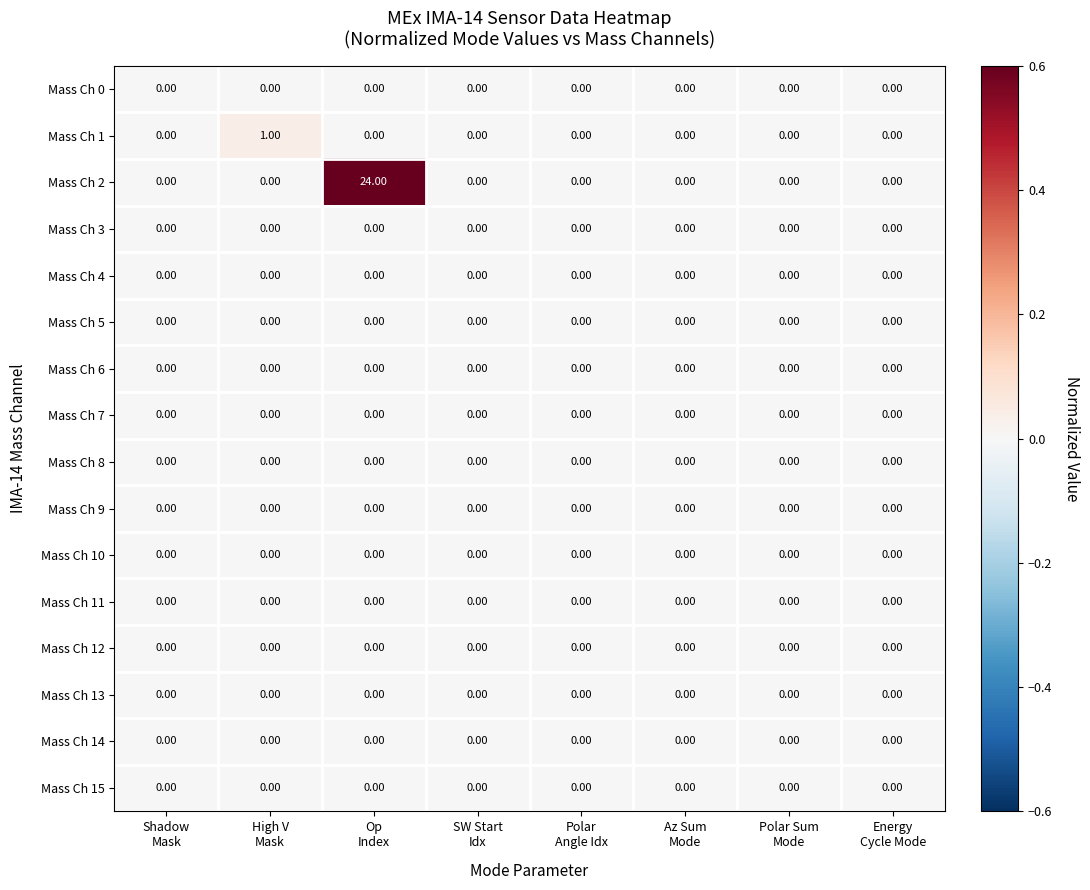

Which series has the widest spread of values?

Mass Ch 2